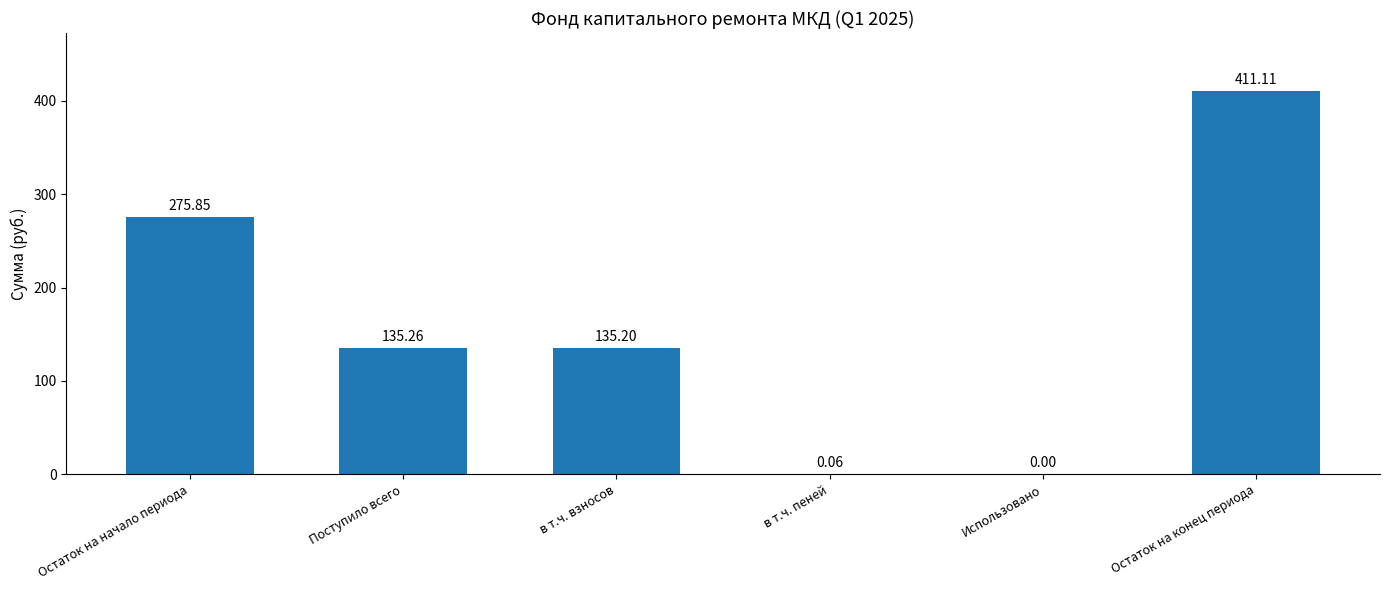

The value at Остаток на начало периода is 275.9. True or false?

True